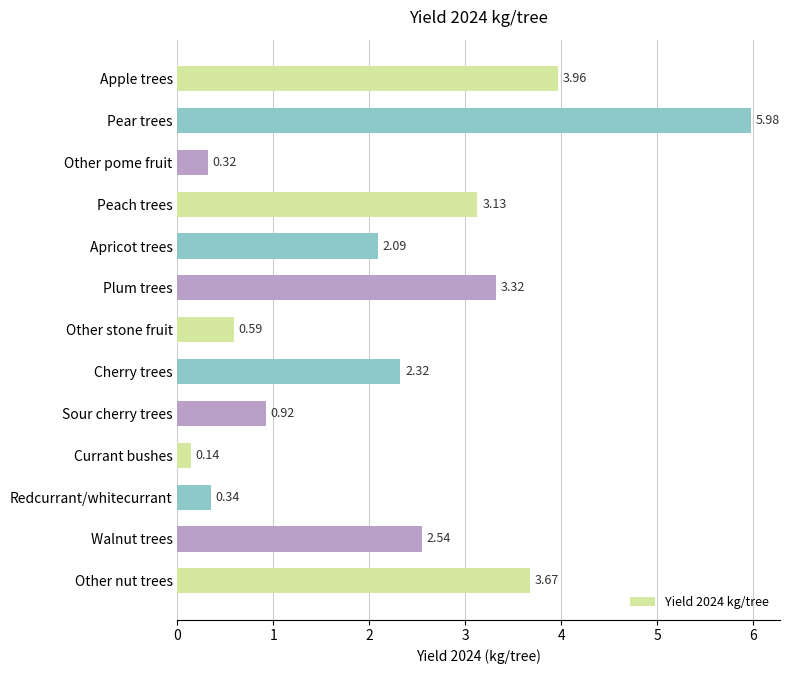

Which has a higher value, Other nut trees or Sour cherry trees?

Other nut trees